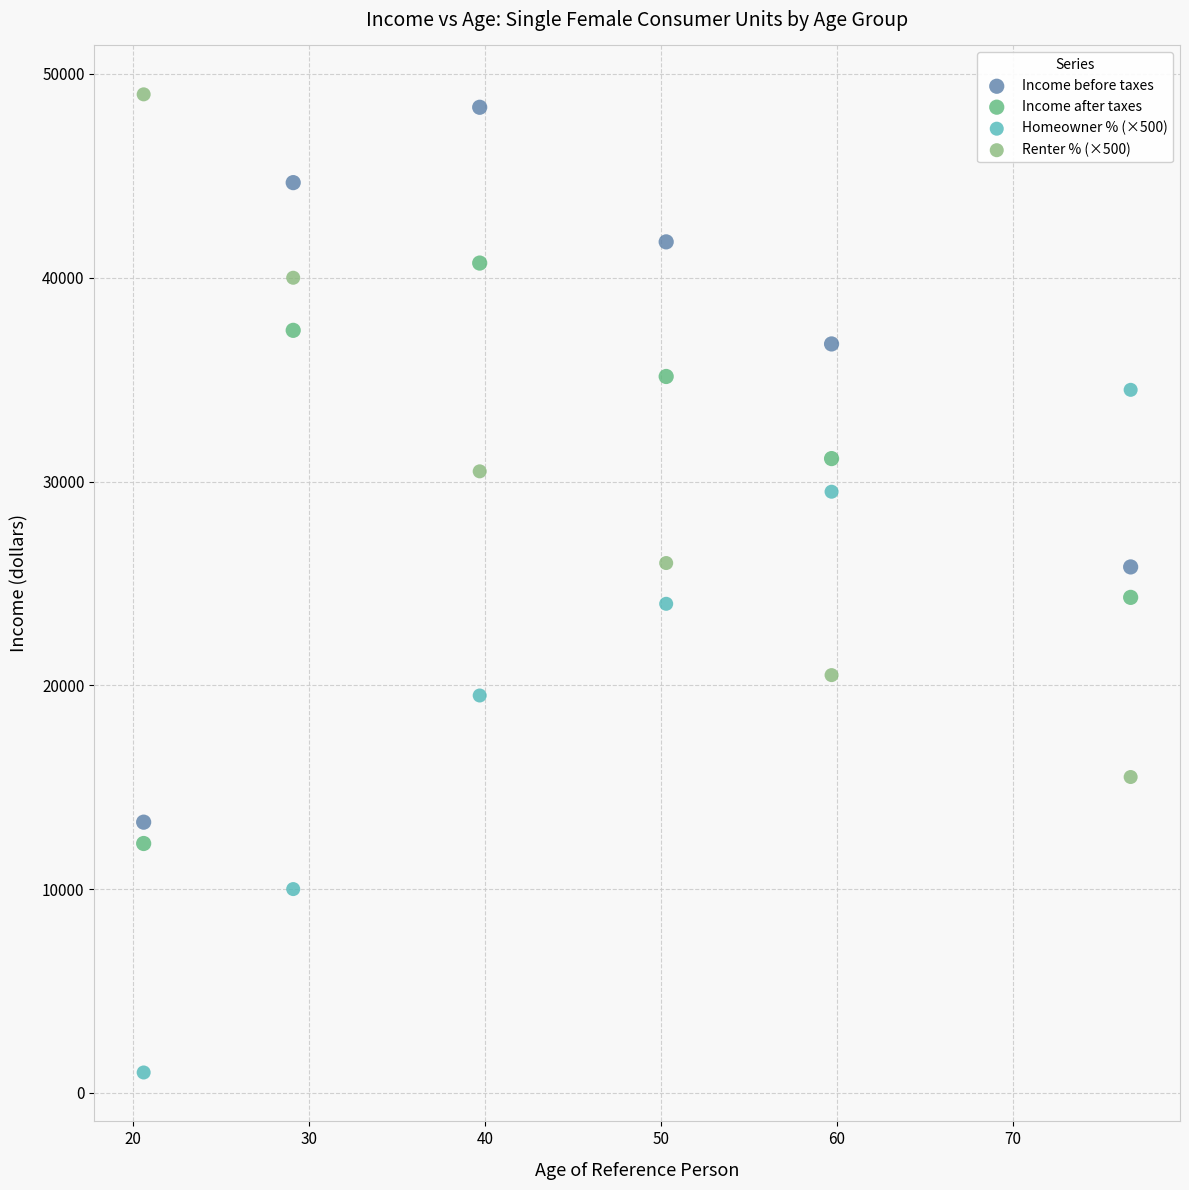

Across all data points, what is the range of Y values (max minus min)?

48000